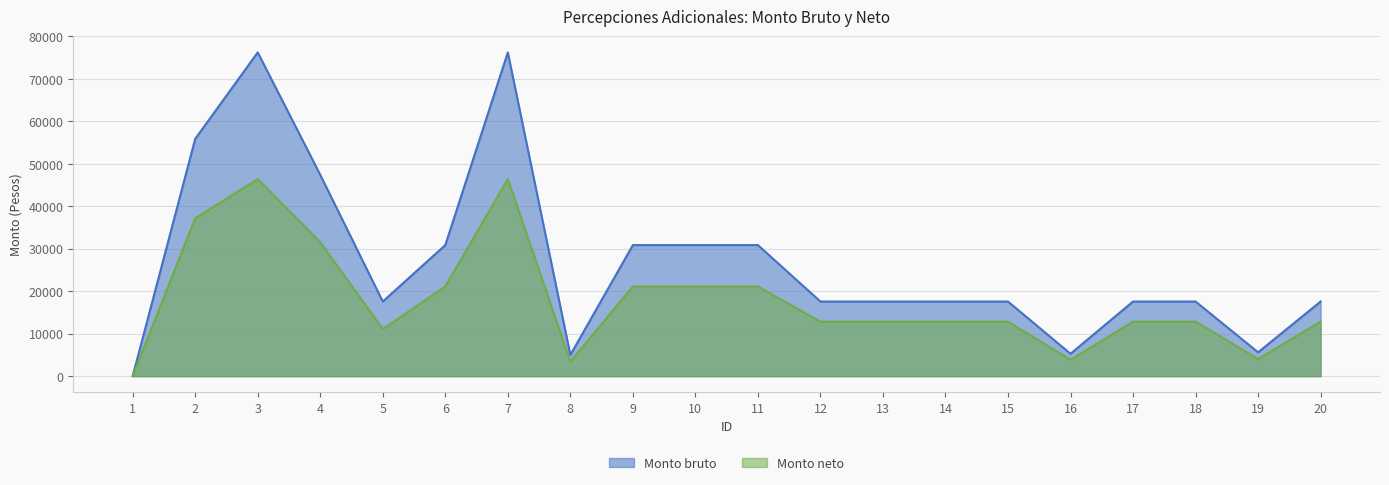

List the labels in order of Monto bruto value, largest first.

3, 7, 2, 4, 6, 9, 10, 11, 5, 12, 13, 14, 15, 17, 18, 20, 19, 16, 8, 1